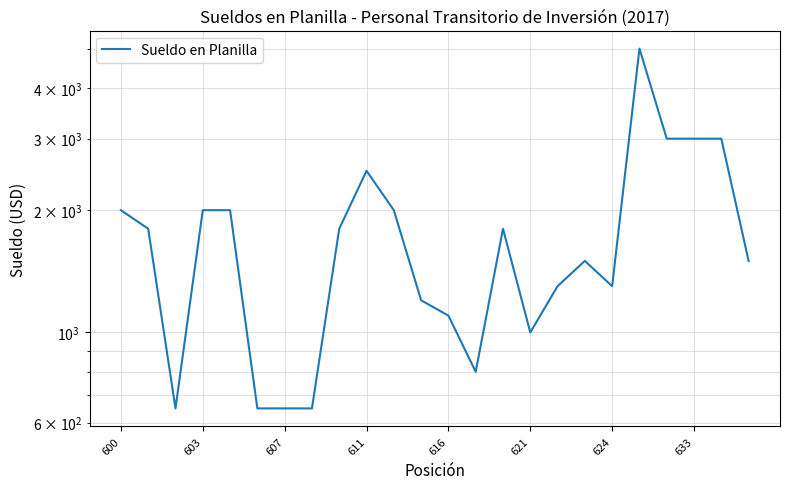

What position from the right is 20?

4